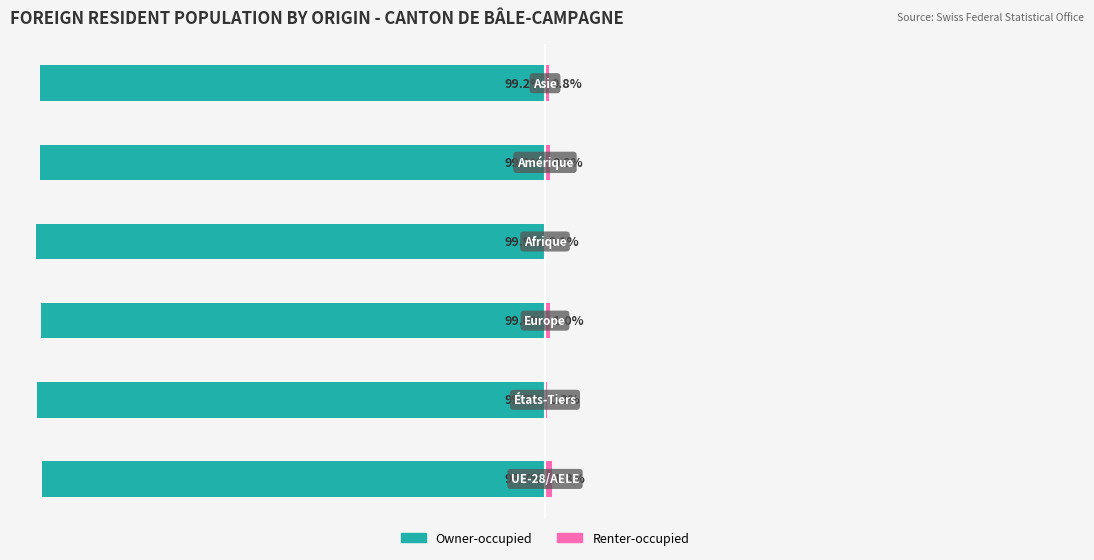

Does the chart contain stacked bars?

No